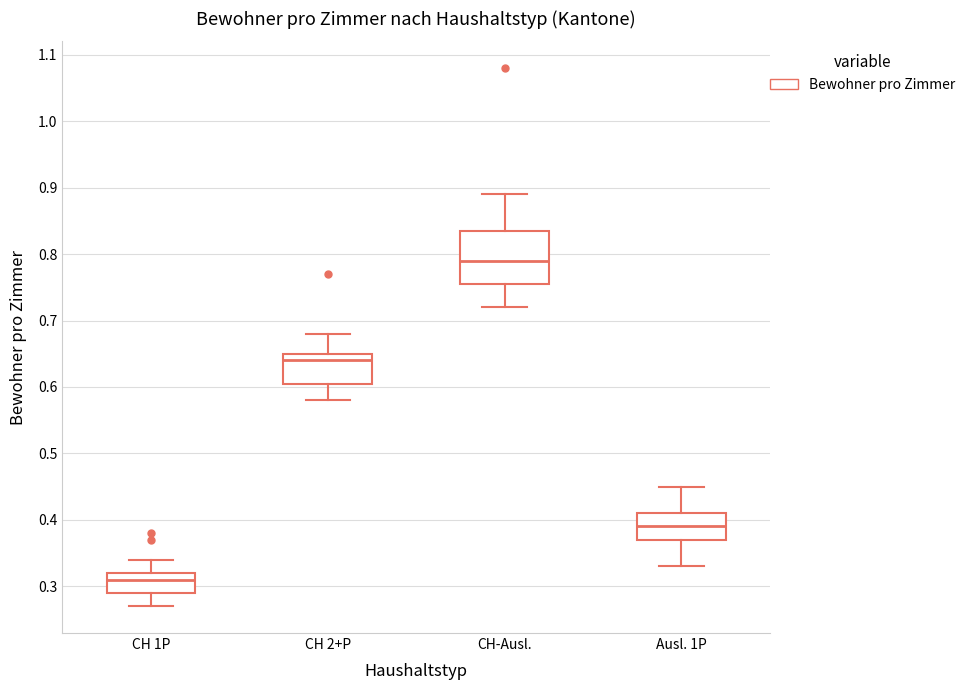

Where is the lower edge of the box for CH 2+P on the y-axis? The values are not printed on the chart, so give them approximately, as read against the axis.

0.61